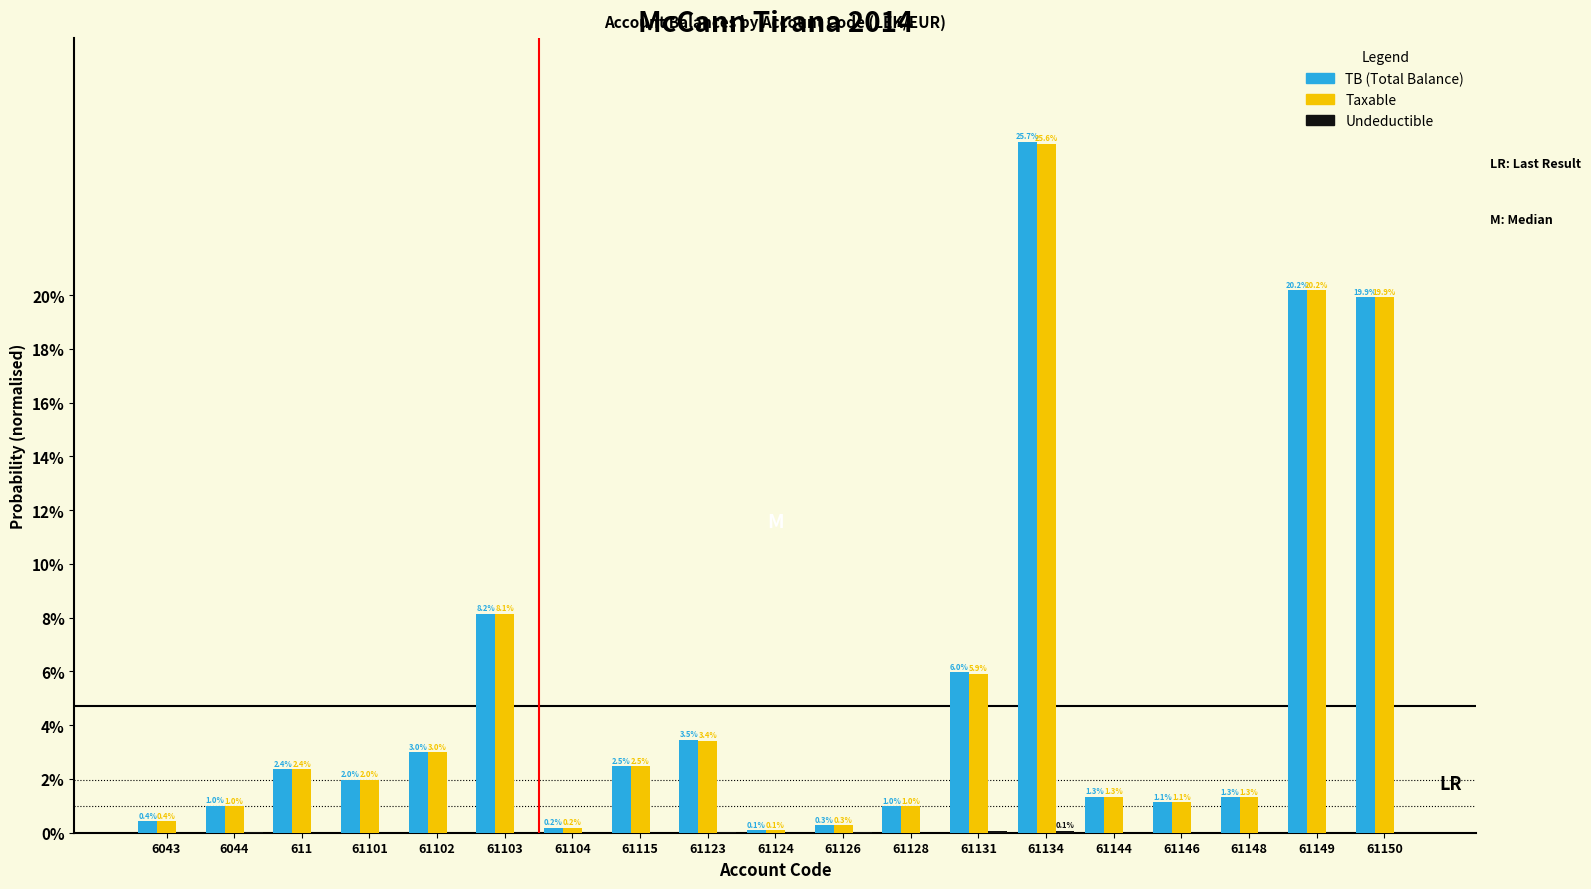

What is the total value across all series at 61102?

6.0